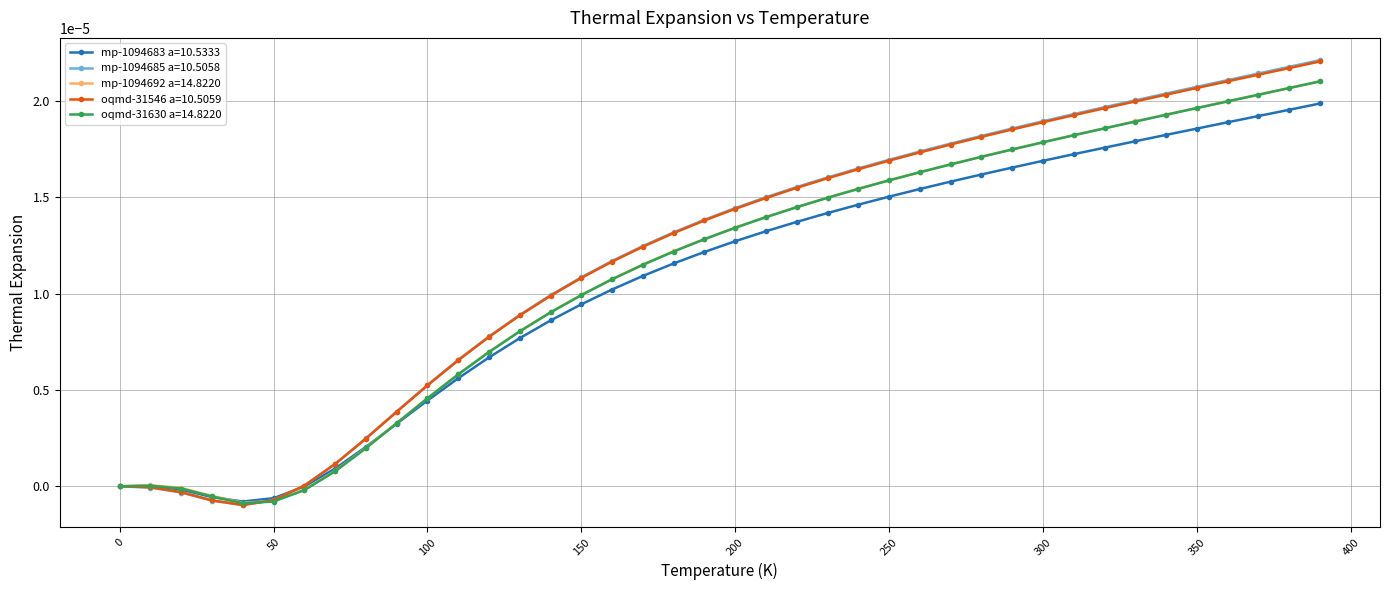

Which series has the widest spread of values?

mp-1094685 a=10.5058